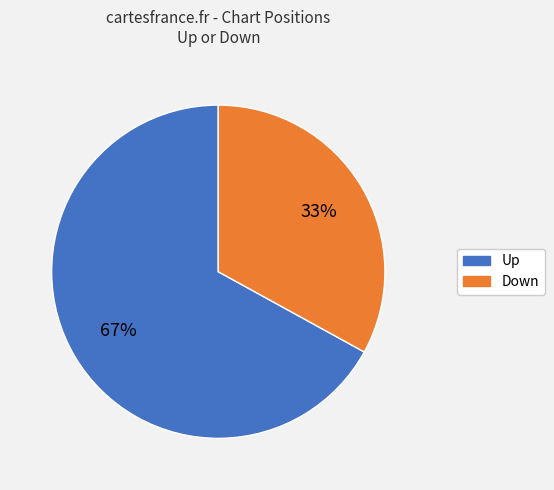

Does any single category account for the majority?

Yes